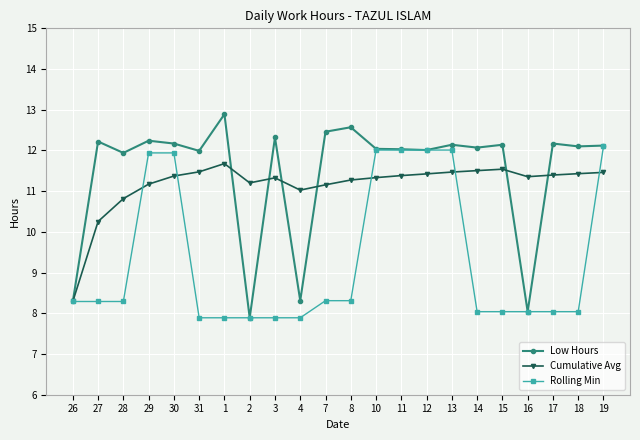

List the series in order of their peak value, highest first.

Low Hours, Rolling Min, Cumulative Avg